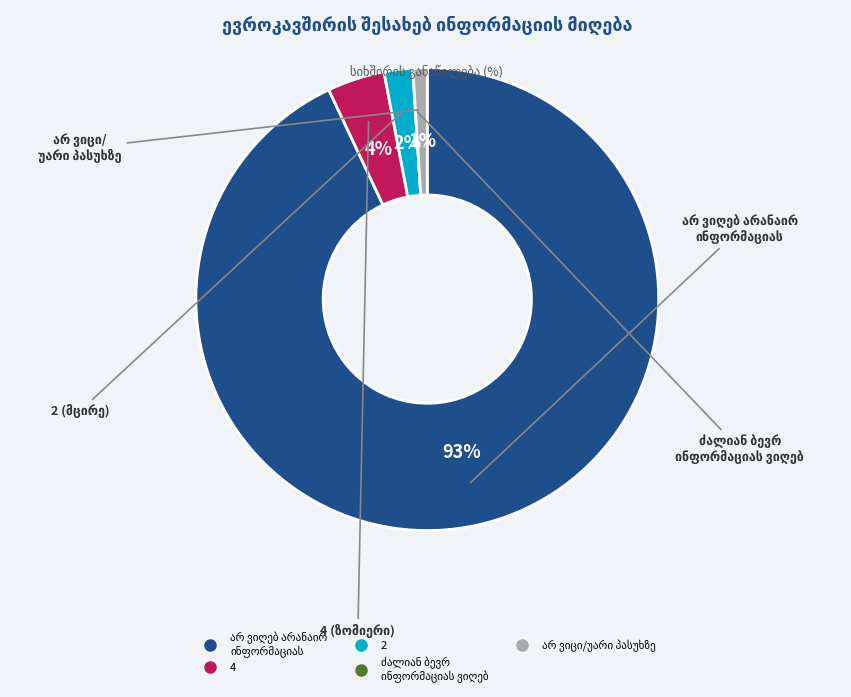

Is there a majority slice in this chart?

Yes